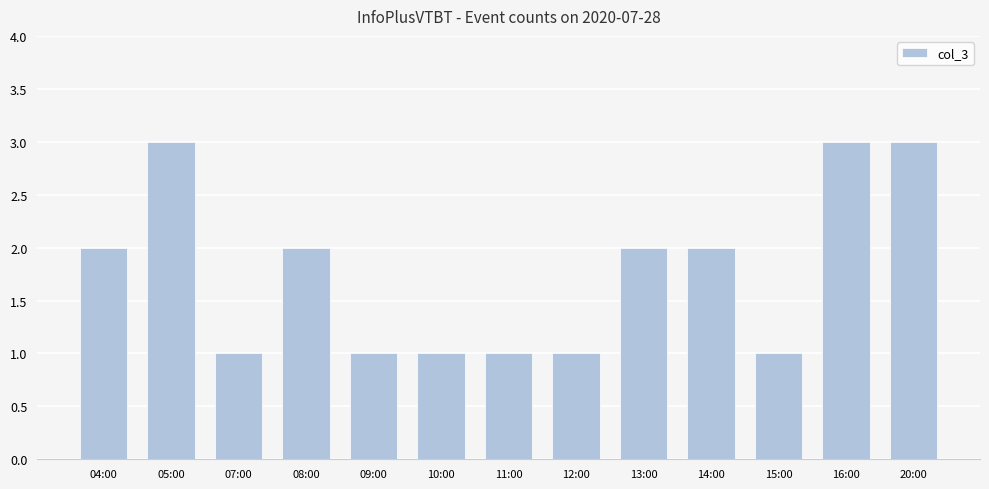

Approximately how many times larger is the value at 14:00 compared to 20:00?

0.7